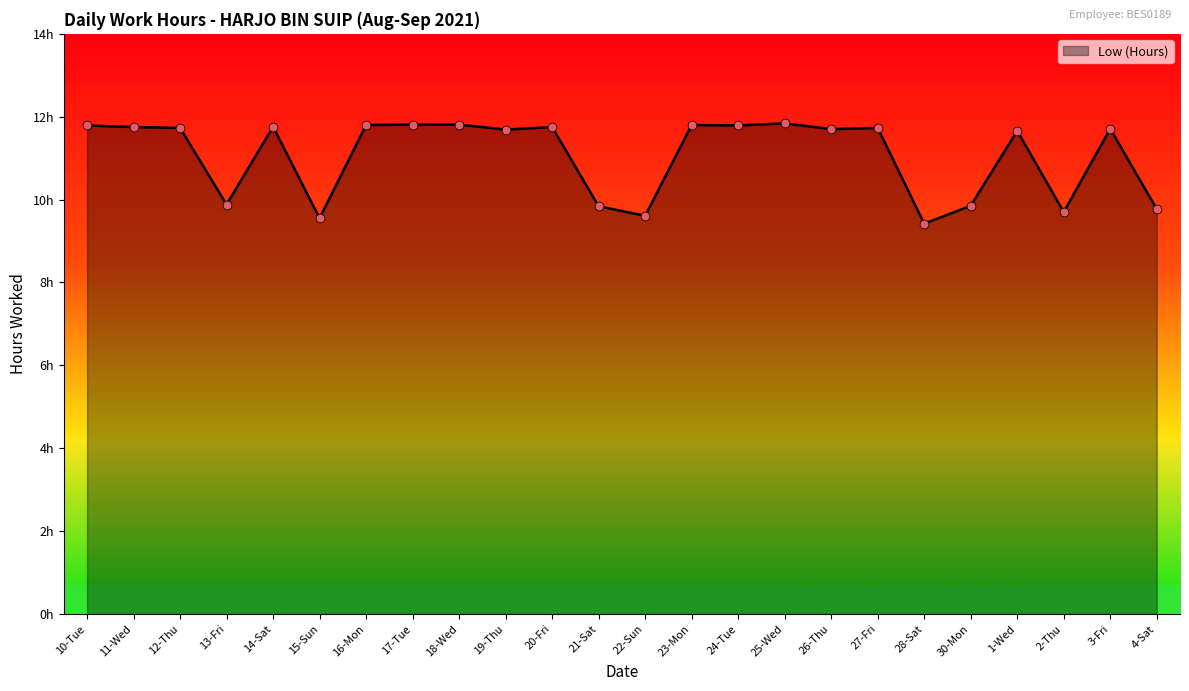

What is the change in value from 22-Sun to 28-Sat?

-0.2